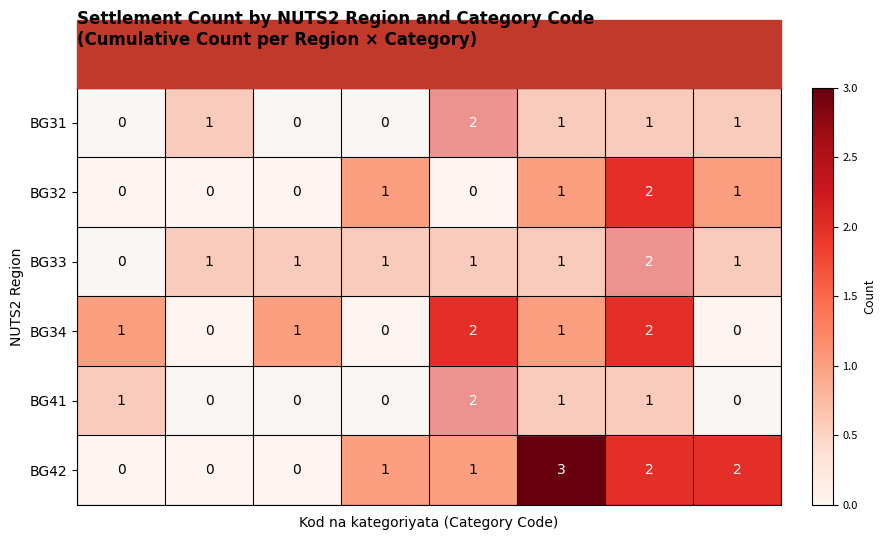

The value of BG32 at 2 is 0. True or false?

True